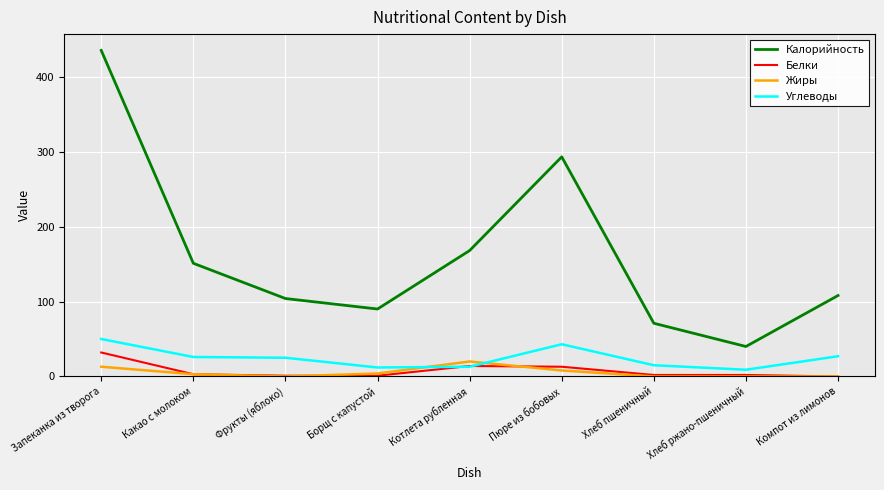

How many lines are shown in the chart?

4